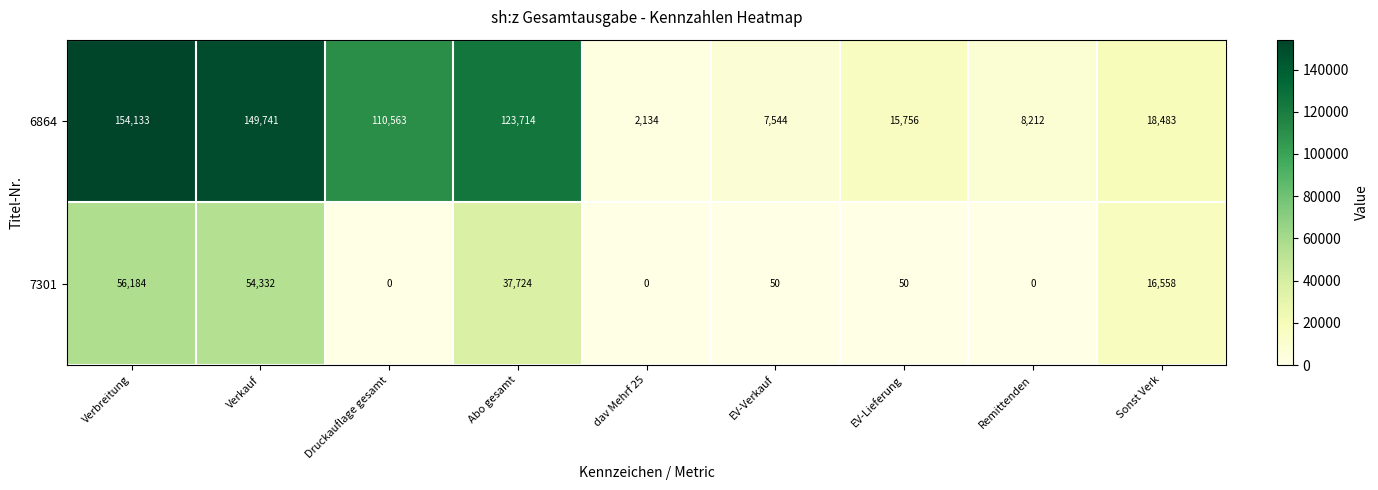

Rank the series by their maximum value, from lowest to highest.

7301, 6864